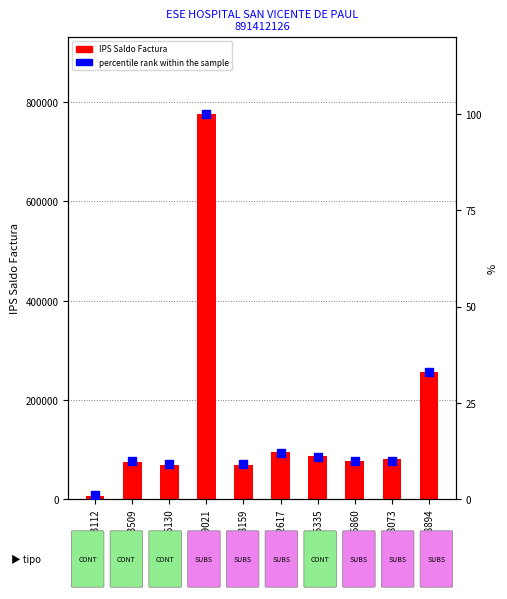

What is the total value across all series at FEH16130?

67830